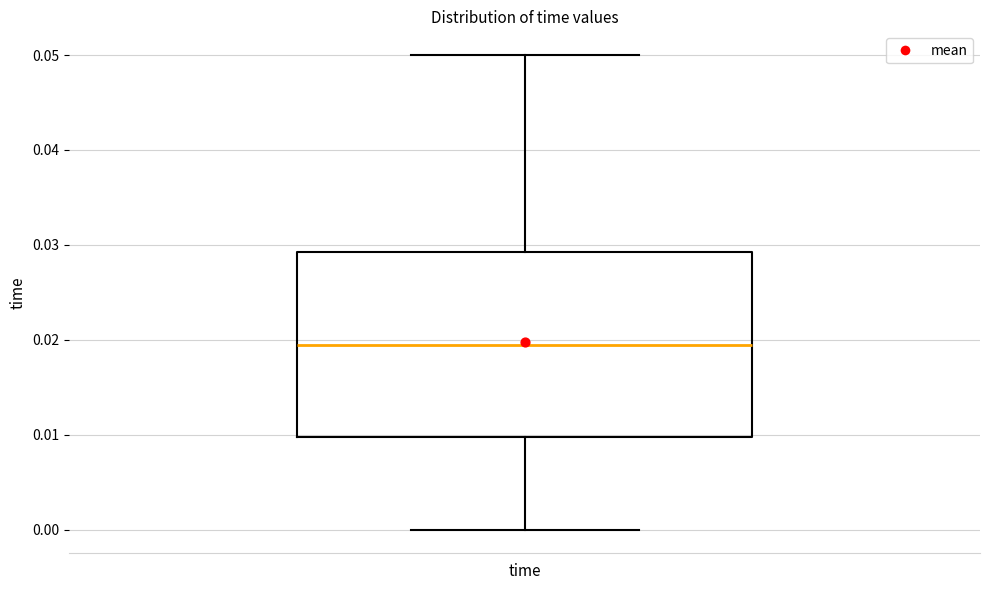

Where is the lower edge of the box for time on the y-axis? The values are not printed on the chart, so give them approximately, as read against the axis.

0.010